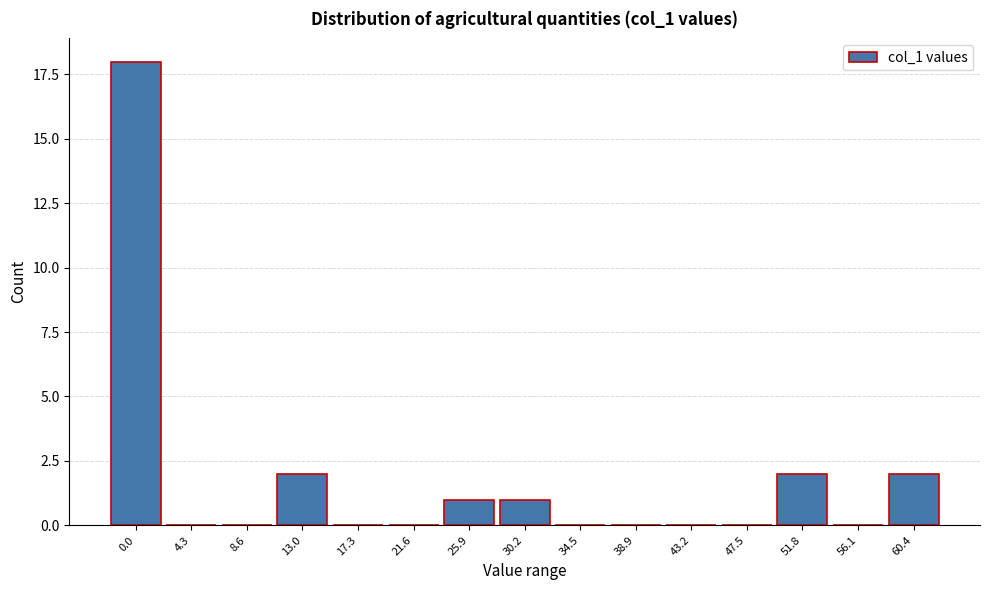

Reading right to left, what are all the values shown in this chart?

60.4=2	56.1=0	51.8=2	47.5=0	43.2=0	38.9=0	34.5=0	30.2=1	25.9=1	21.6=0	17.3=0	13.0=2	8.6=0	4.3=0	0.0=18